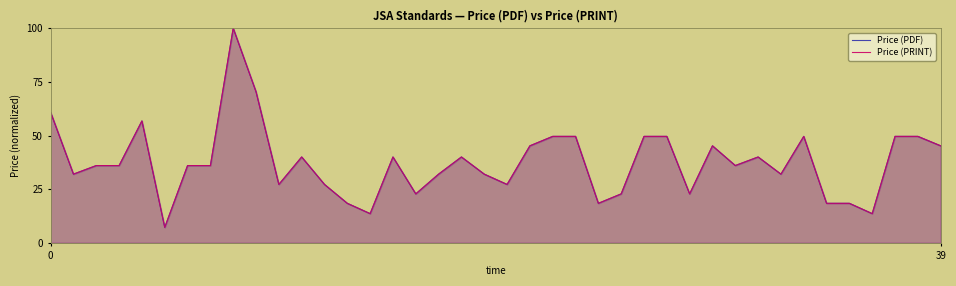

The value of Price (PRINT) at 34 is 18.4. True or false?

True